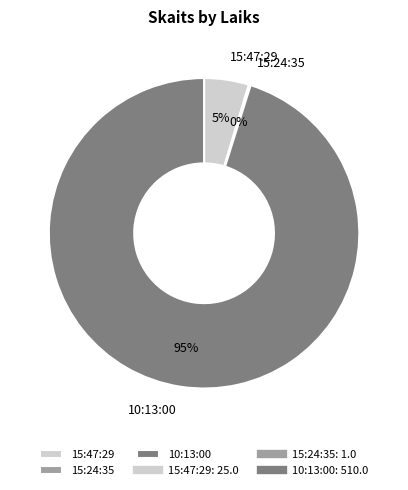

To the nearest percent, what is the difference between the largest and smallest slice percentages?

95%